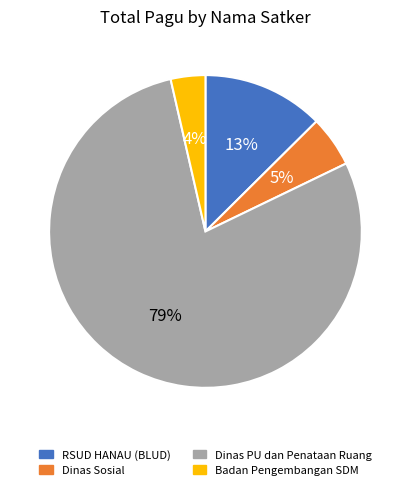

Is there a majority slice in this chart?

Yes